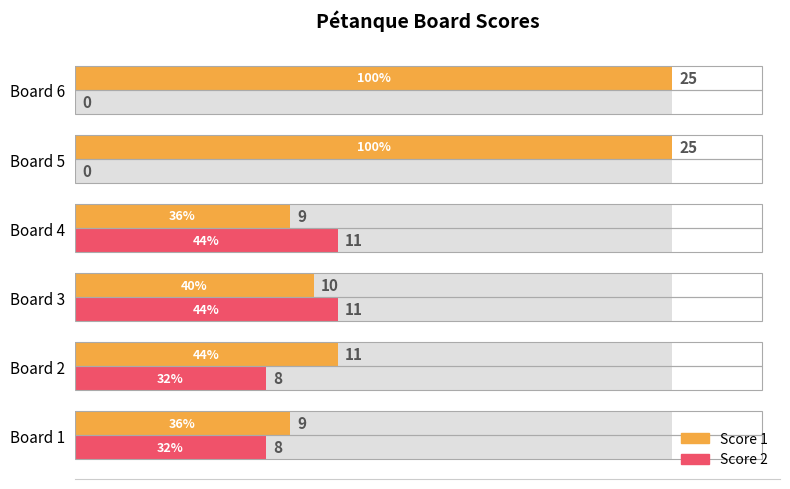

Reading left to right, transcribe all the data shown in this chart.

Score 1: 9	11	10	9	25	25
Score 2: 8	8	11	11	0	0